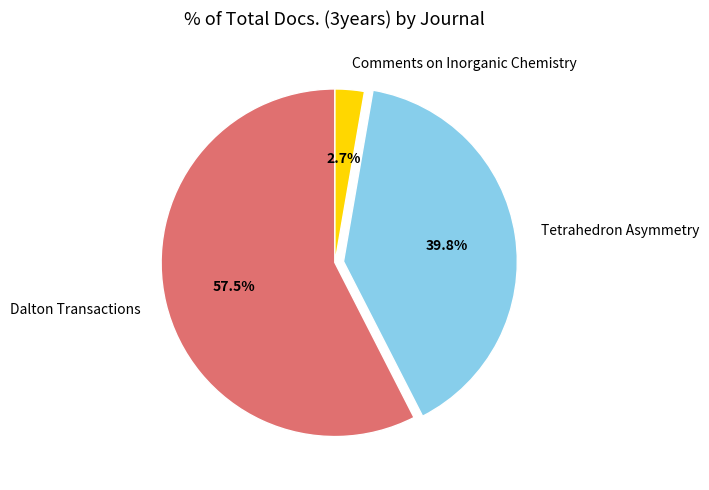

Count the number of slices in the pie.

3